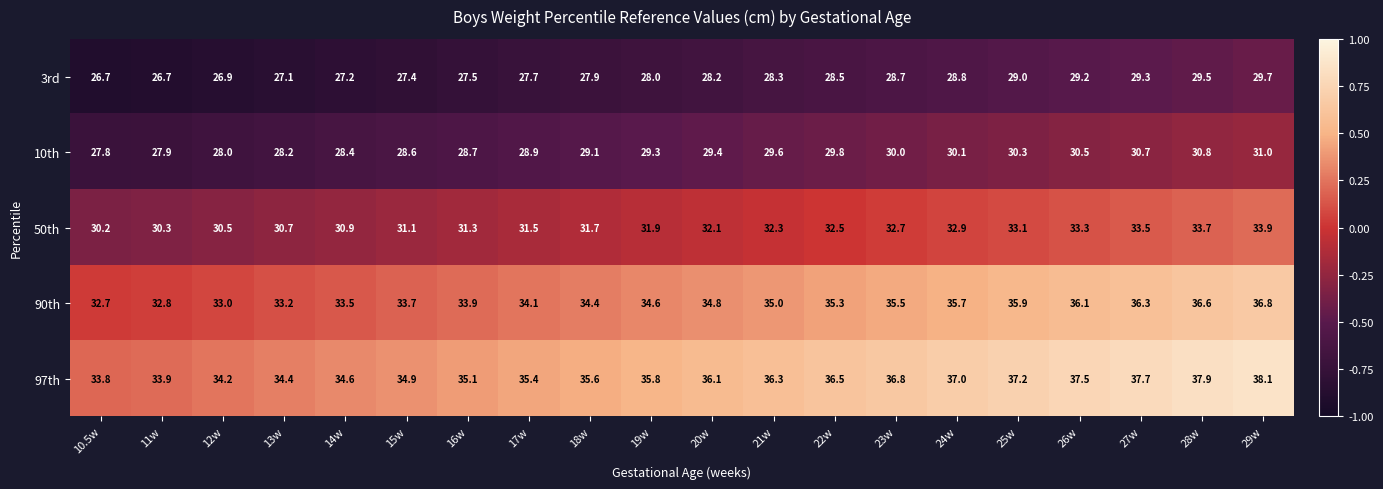

Rank the series at 26w from lowest to highest value.

3rd, 10th, 50th, 90th, 97th